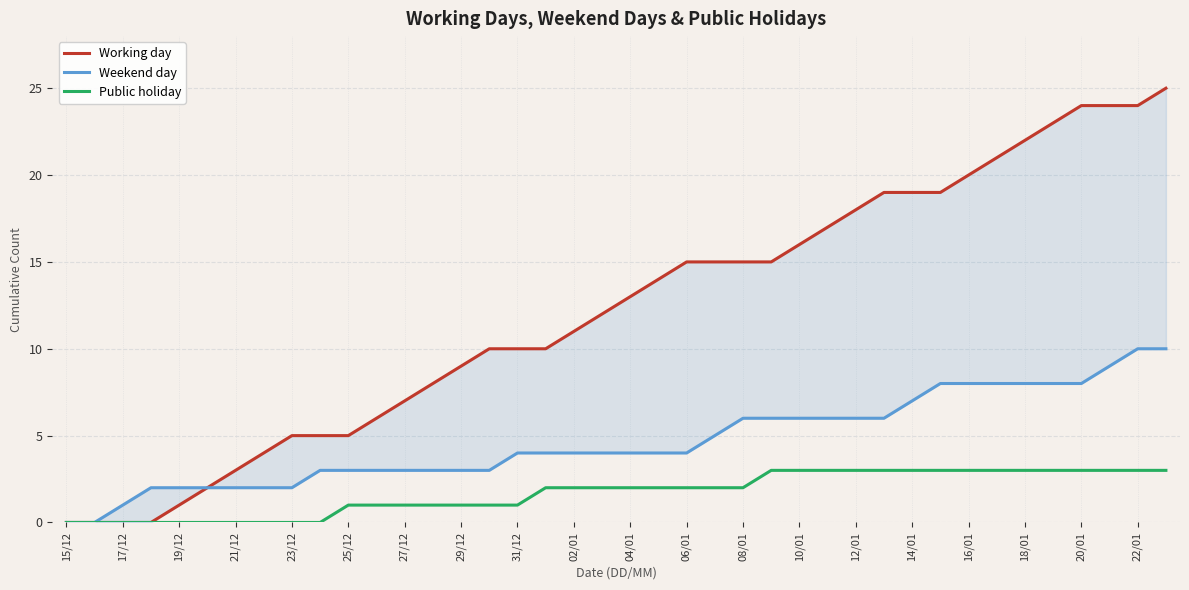

What is the maximum value for Public holiday?

3